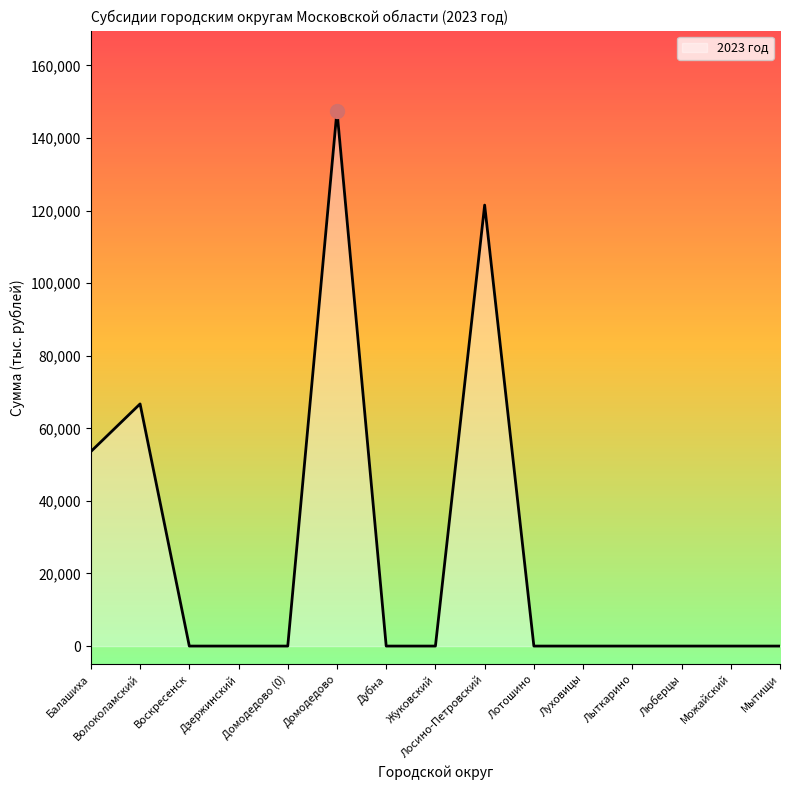

What is the difference between the maximum and minimum values?

147500.0